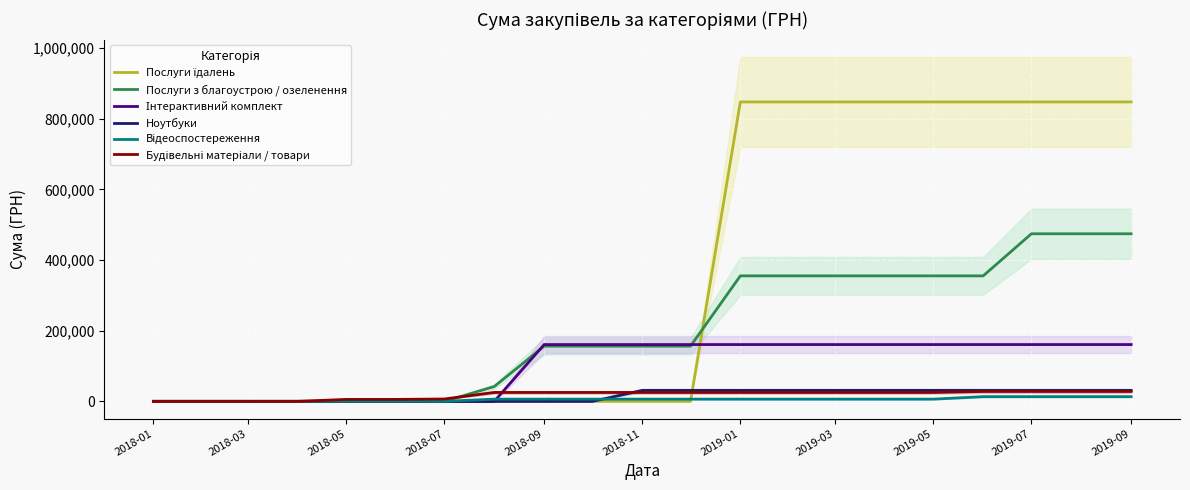

What is the maximum value for Ноутбуки?

30937.5